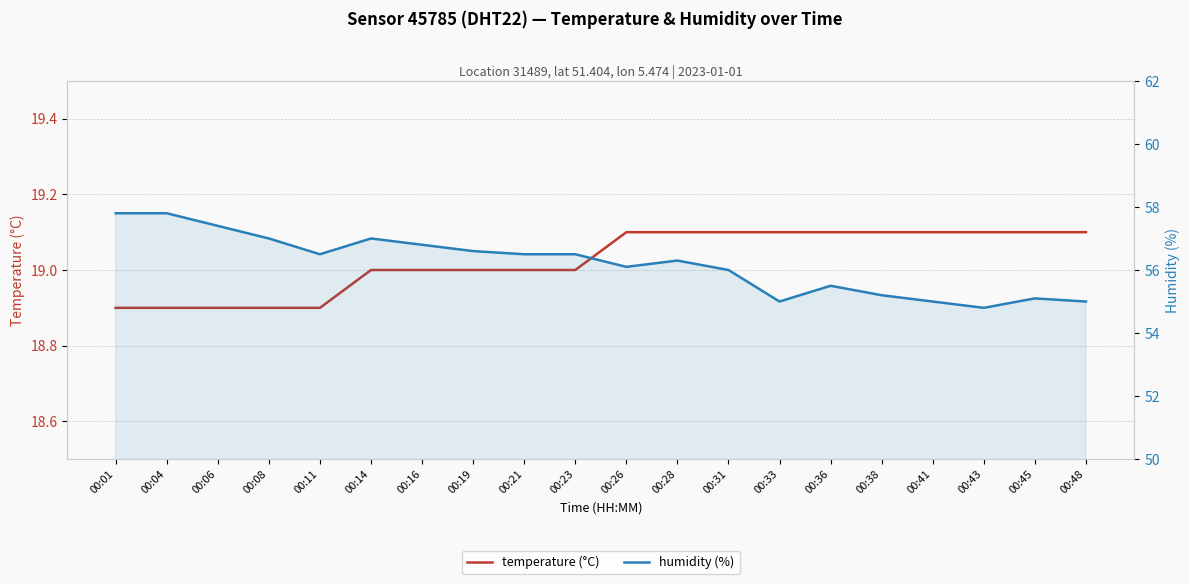

At how many categories does at least one series exceed 40?

20